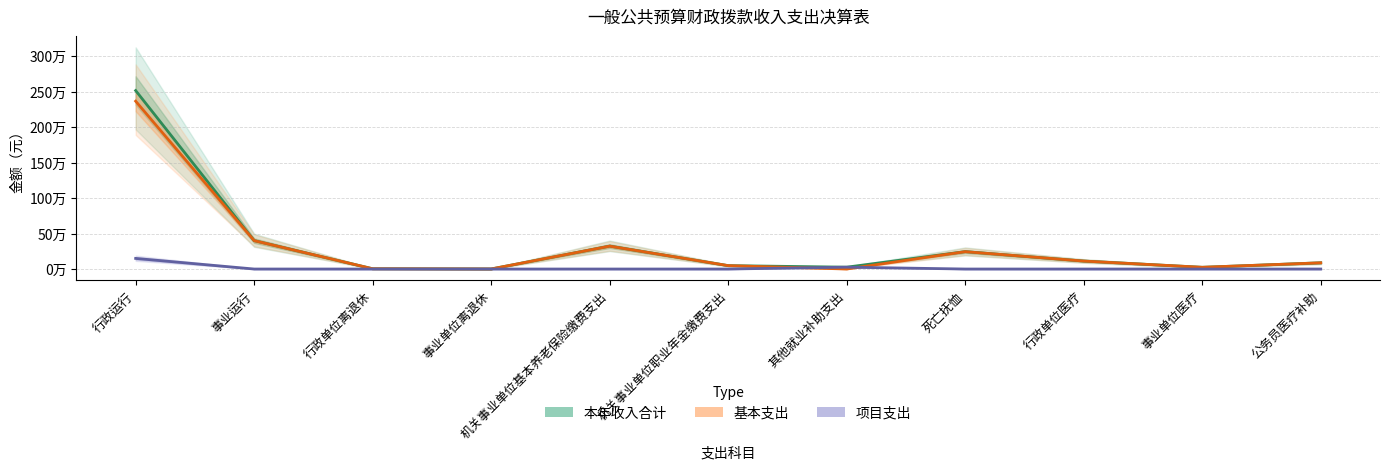

What is the difference between the second highest and second lowest values in the 本年收入合计 series?

396474.7